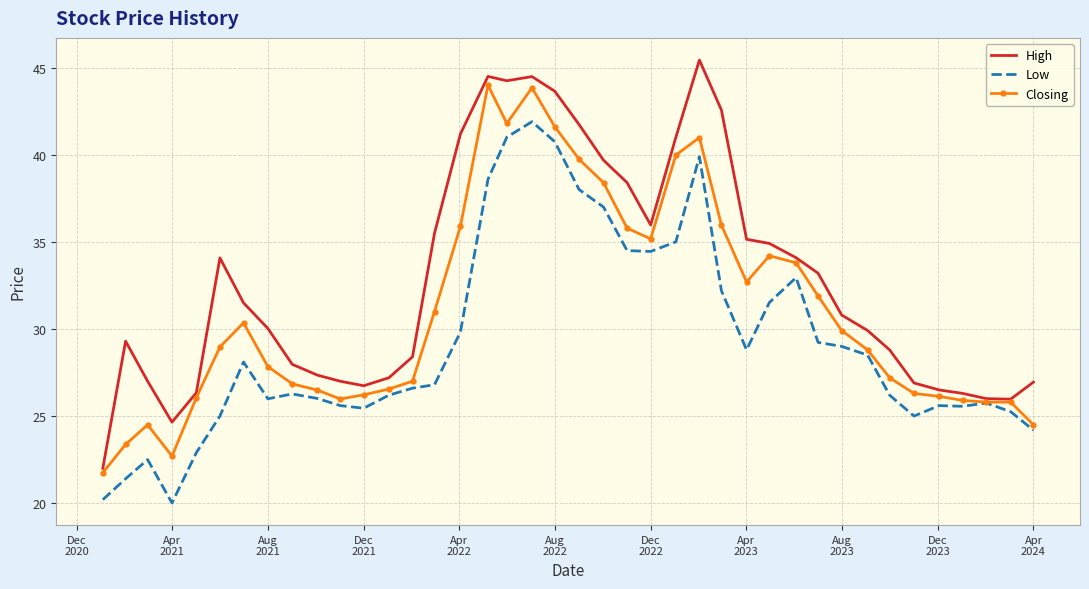

List the series in order of their peak value, lowest first.

Low, Closing, High